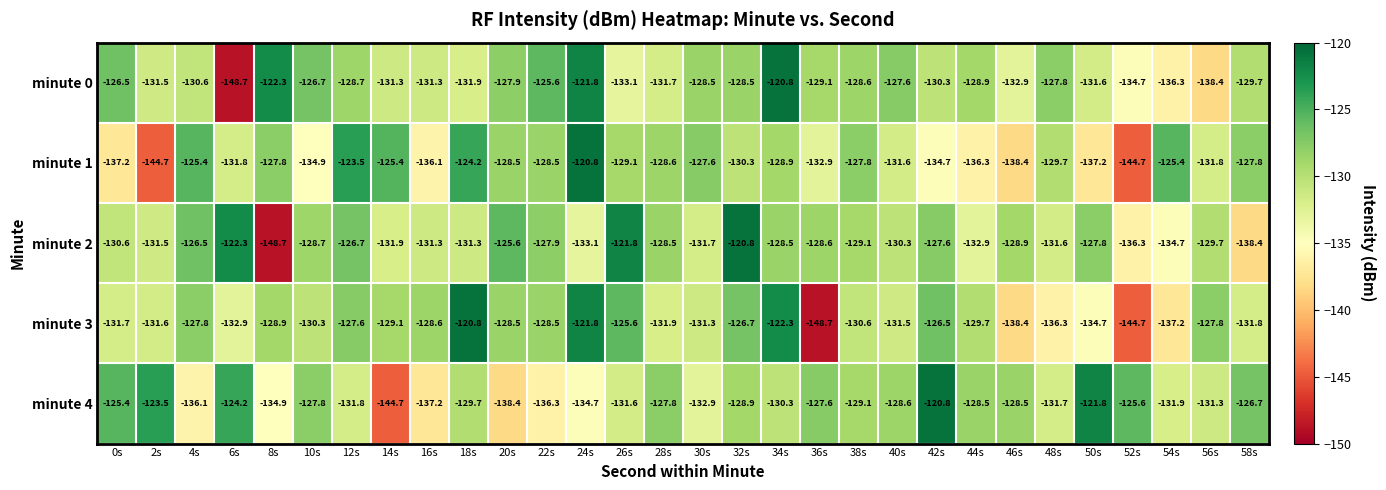

What is the difference between the maximum and second lowest values in the minute 3 series?

23.9